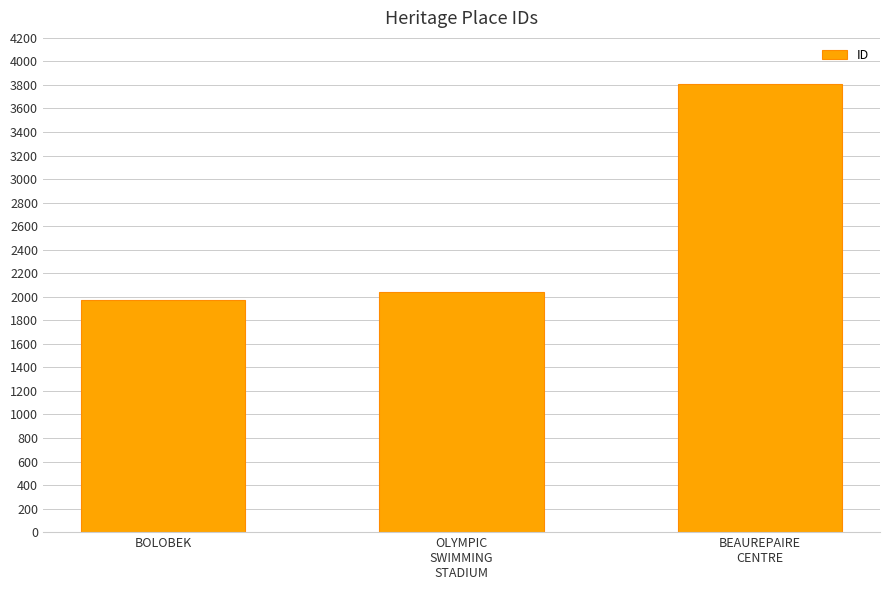

Which has a higher value, BEAUREPAIRE
CENTRE or OLYMPIC
SWIMMING
STADIUM?

BEAUREPAIRE
CENTRE